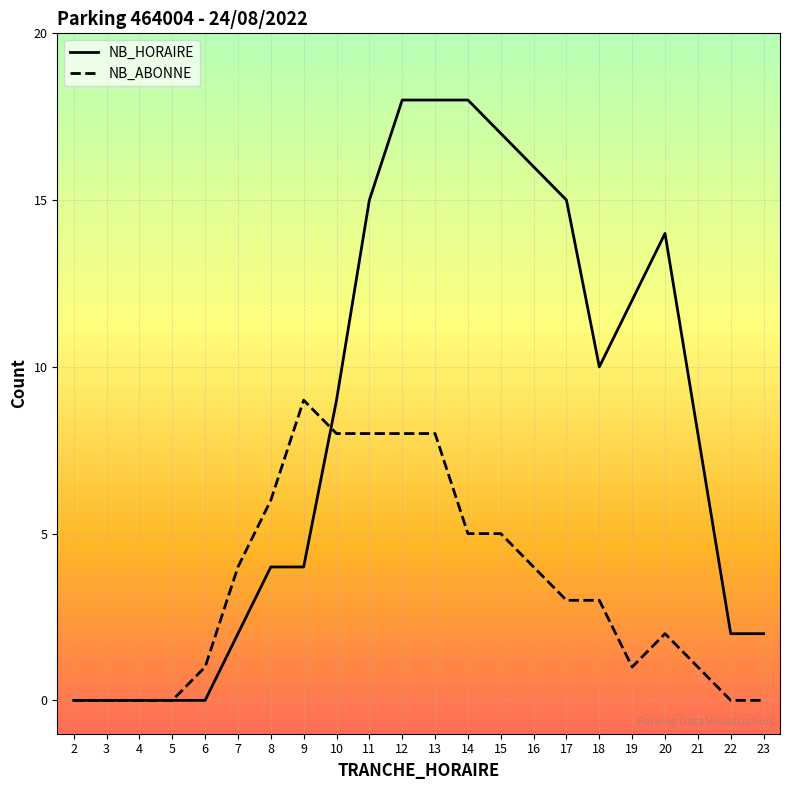

Which series has the largest range (max minus min)?

NB_HORAIRE